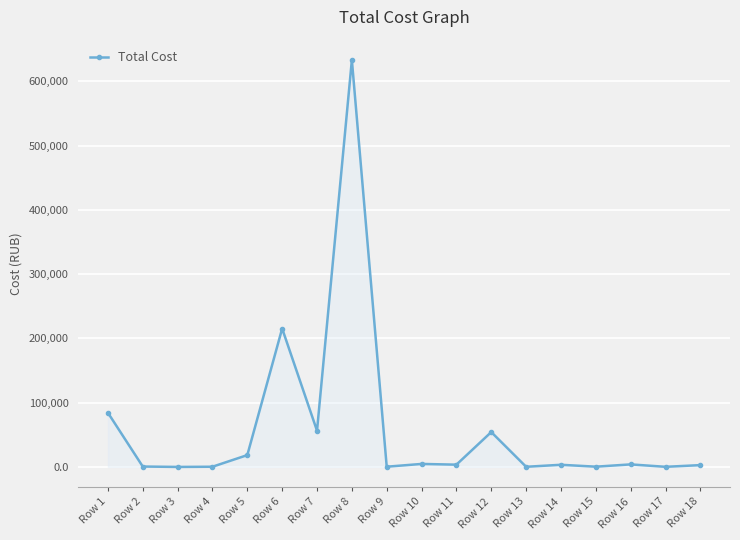

Does the chart have visible grid lines?

Yes